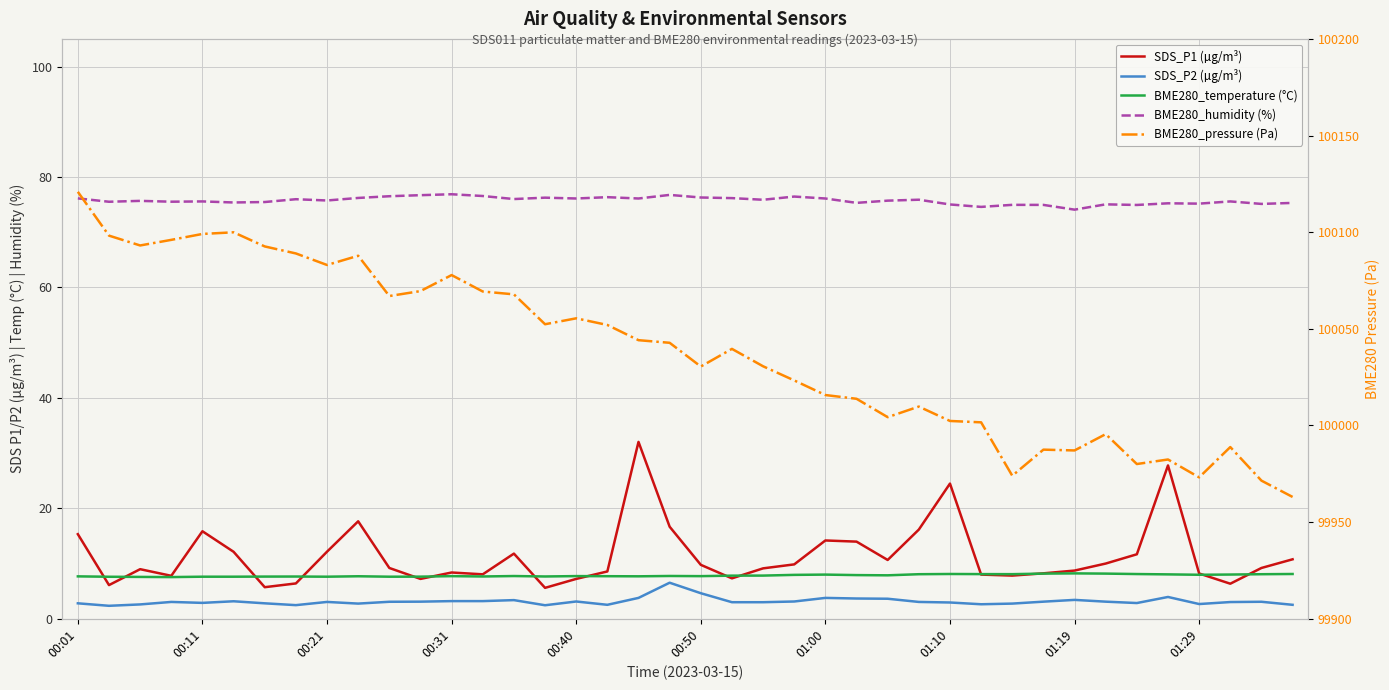

What is the sum of all BME280_temperature (°C) values?

313.5